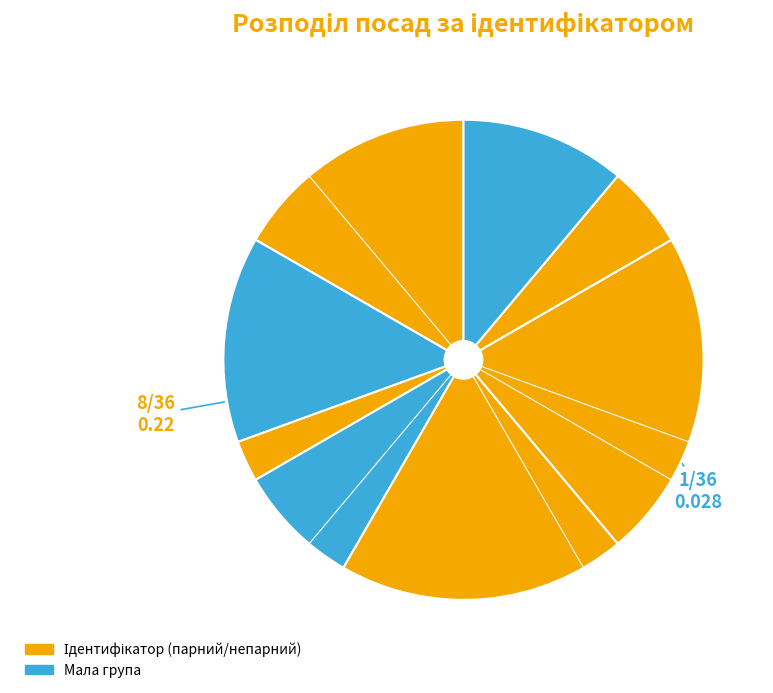

To the nearest percent, what is the difference between the largest and smallest slice percentages?

19%